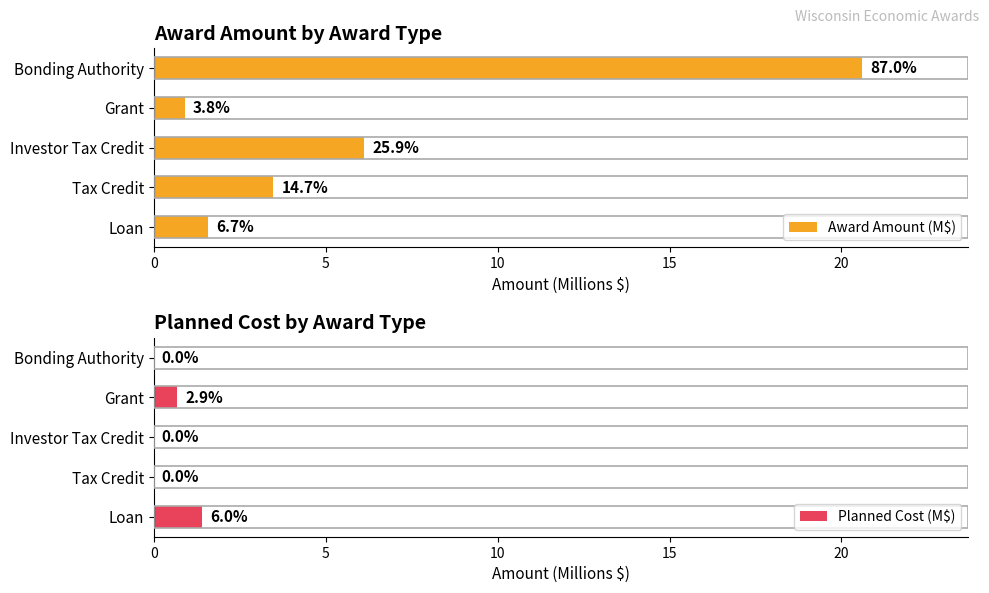

Count the number of data series in this chart.

2